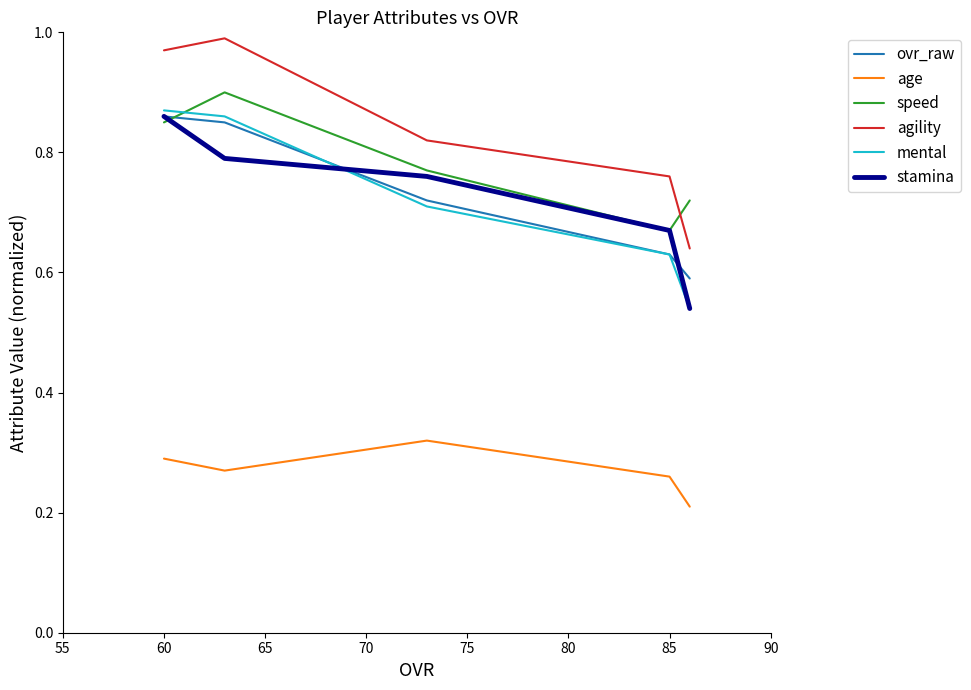

How many lines are shown in the chart?

6